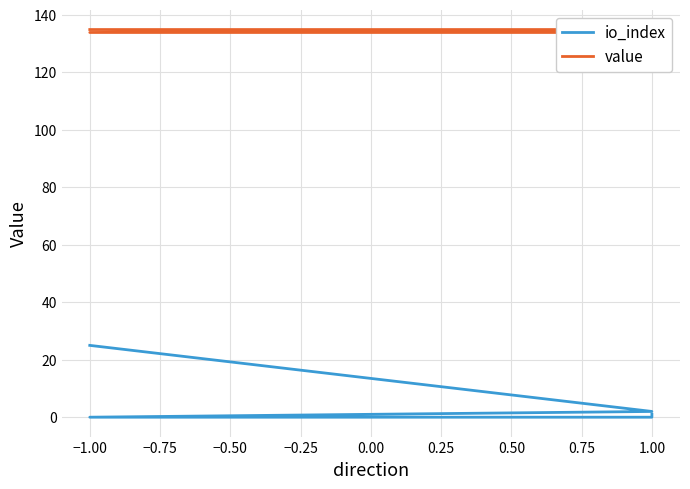

List the series in order of their overall mean, highest first.

value, io_index